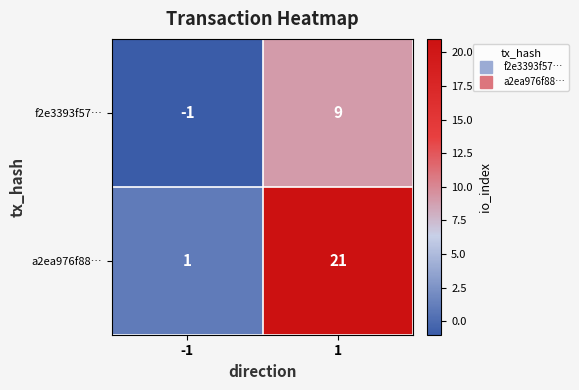

How many data points does each series have?

2